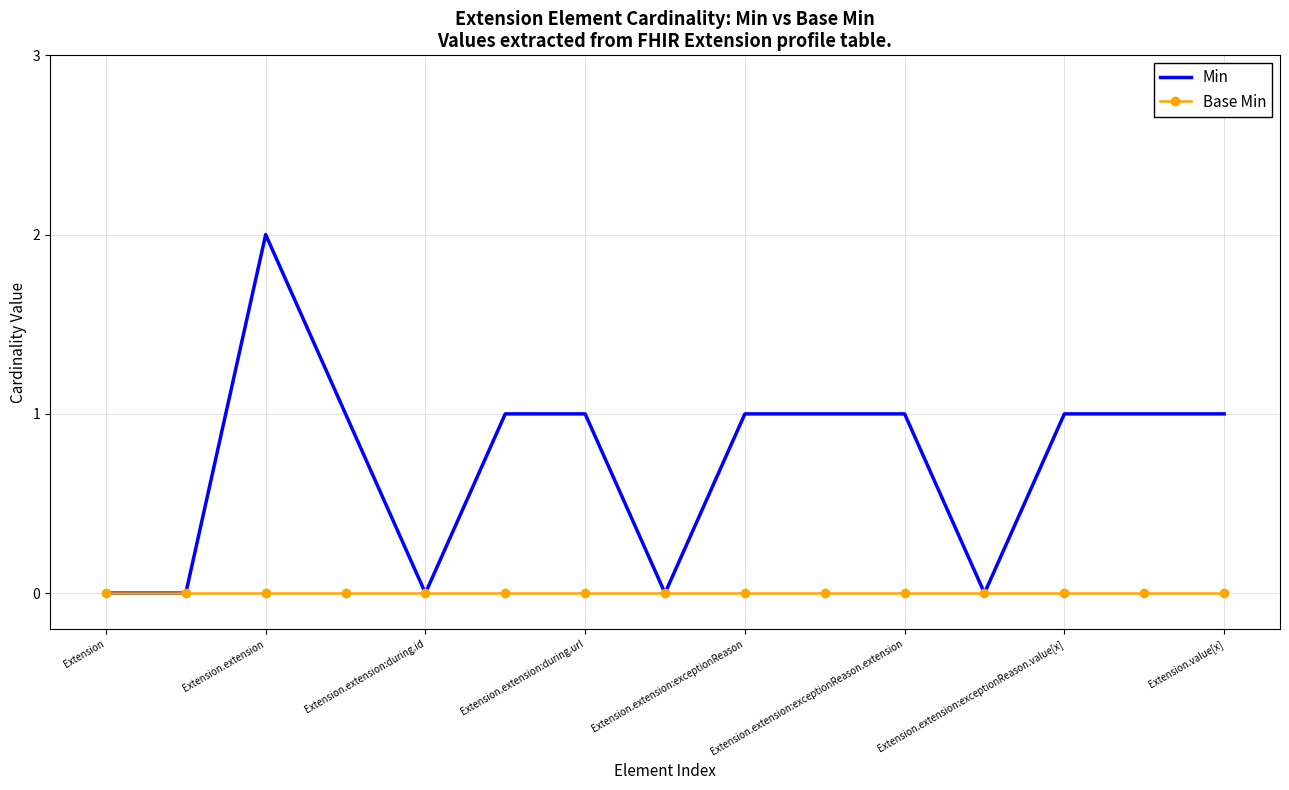

Which series has the widest spread of values?

Min